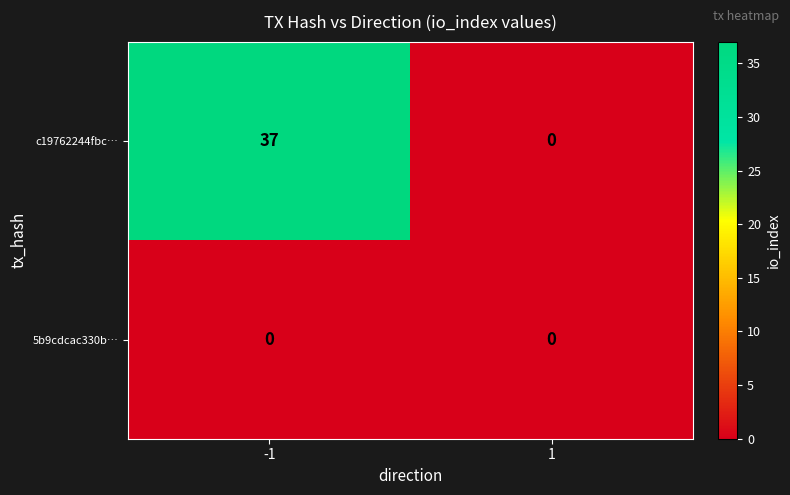

Between -1 and 1, which series saw the biggest shift?

c19762244fbc…